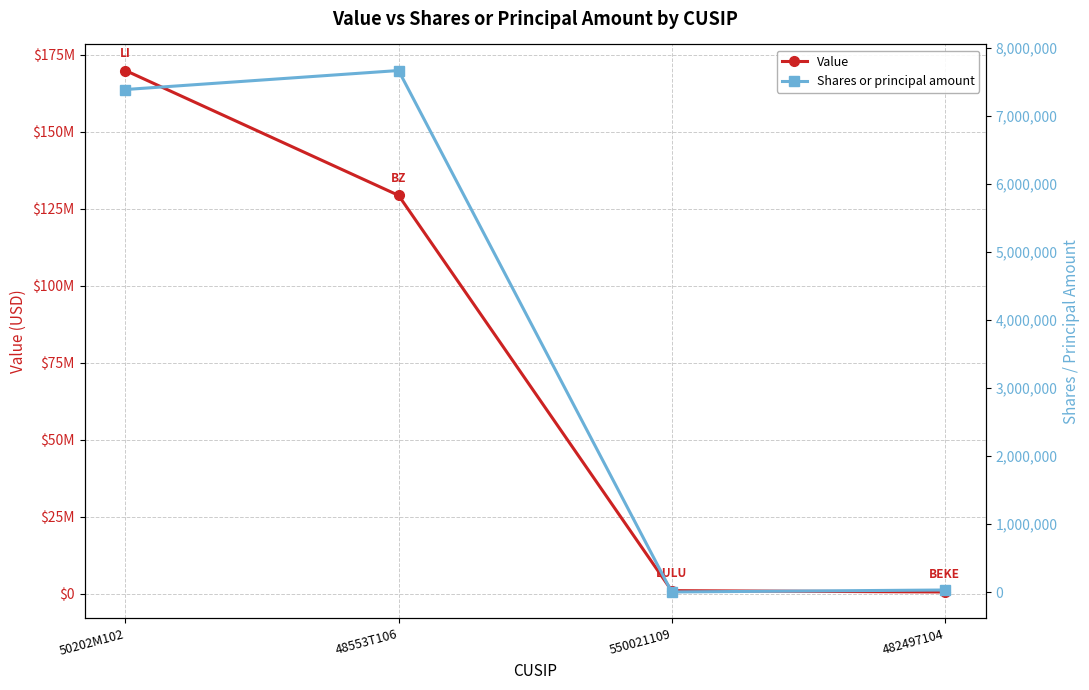

True or false: Value and Shares or principal amount intersect in this chart.

False